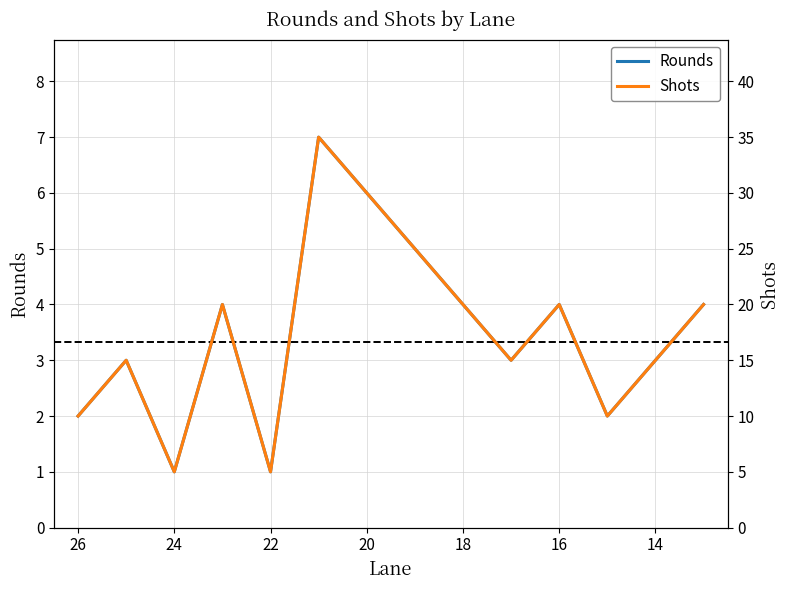

What is the difference between the Shots values at 16 and 17?

5